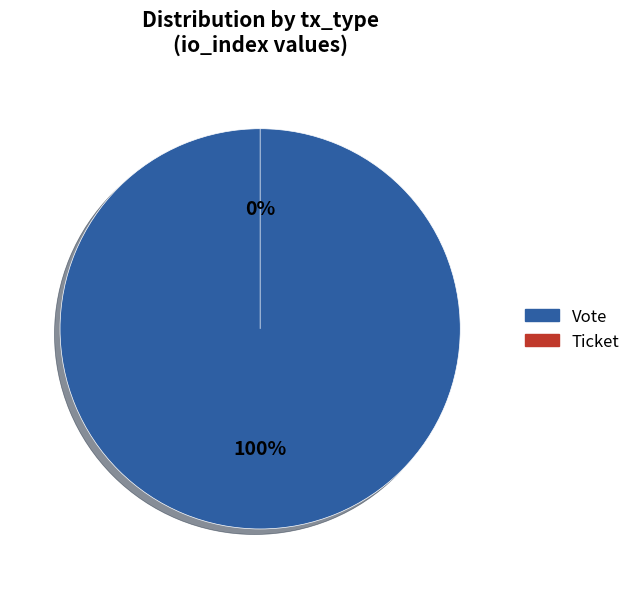

Combined, what portion of the pie is Vote and Ticket?

100.0%